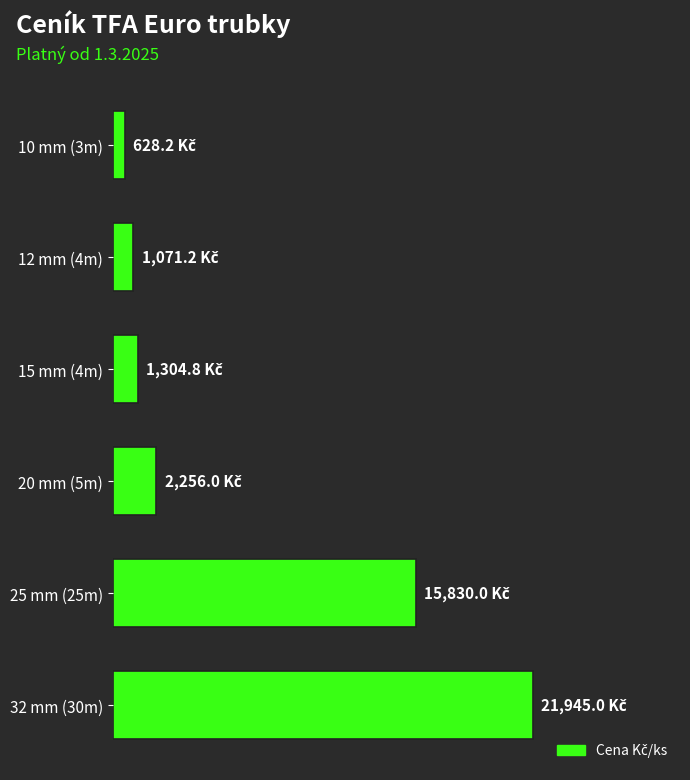

Are the bars horizontal?

Yes